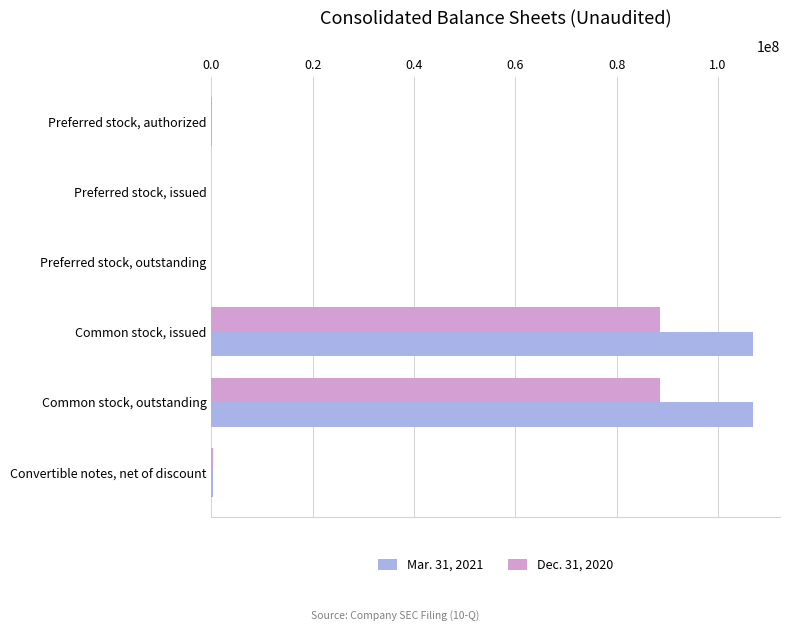

Is it true that Mar. 31, 2021 equals 27237312 at Common stock, outstanding?

False